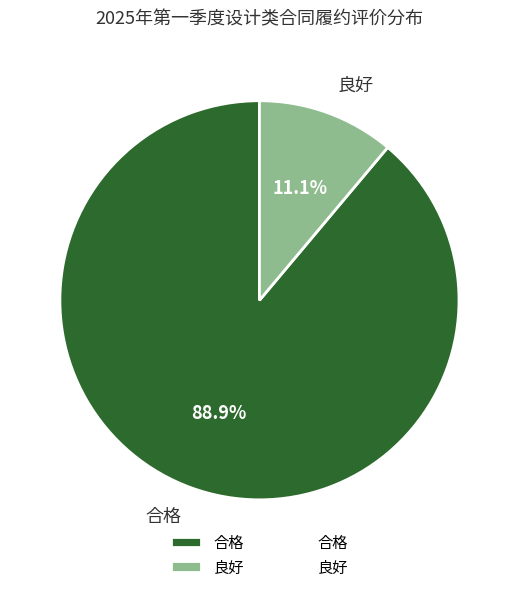

How much of the chart is everything except 合格?

11.1%